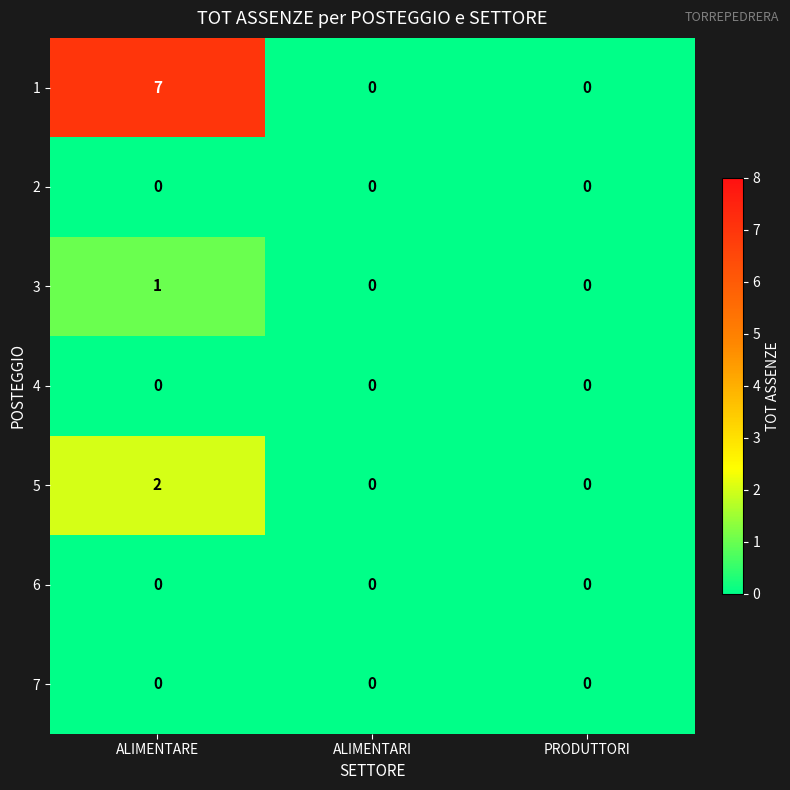

Reading left to right, list all the values displayed in this chart.

1: 7	0	0
2: 0	0	0
3: 1	0	0
4: 0	0	0
5: 2	0	0
6: 0	0	0
7: 0	0	0